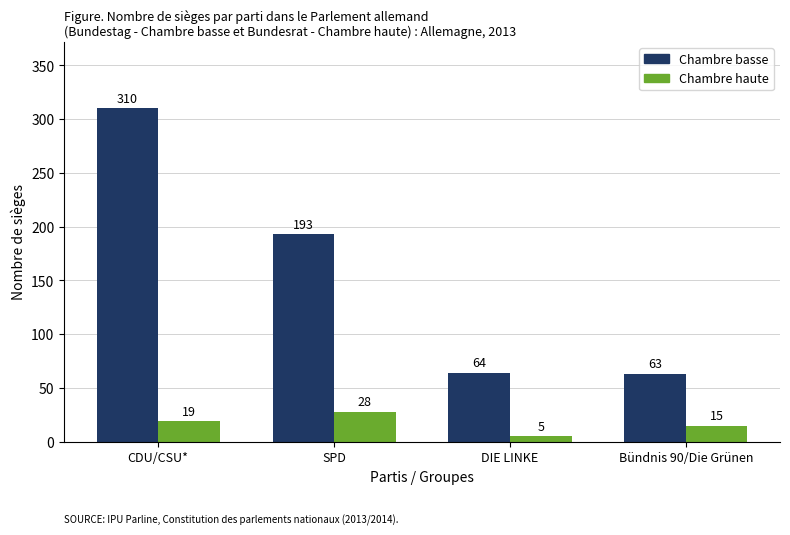

The value of Chambre basse at CDU/CSU* is 310. True or false?

True